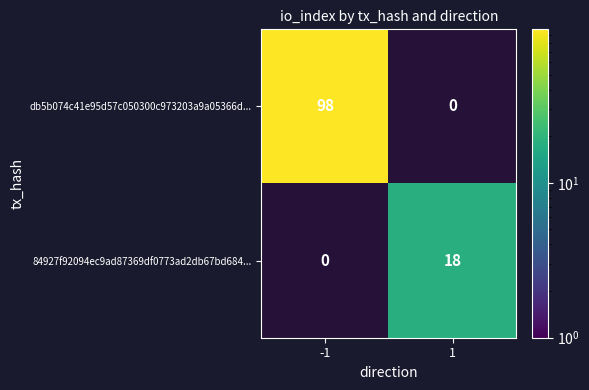

Is the value of db5b074c41e95d57c050300c973203a9a05366d... at -1 greater than the value of 84927f92094ec9ad87369df0773ad2db67bd684... at -1?

Yes